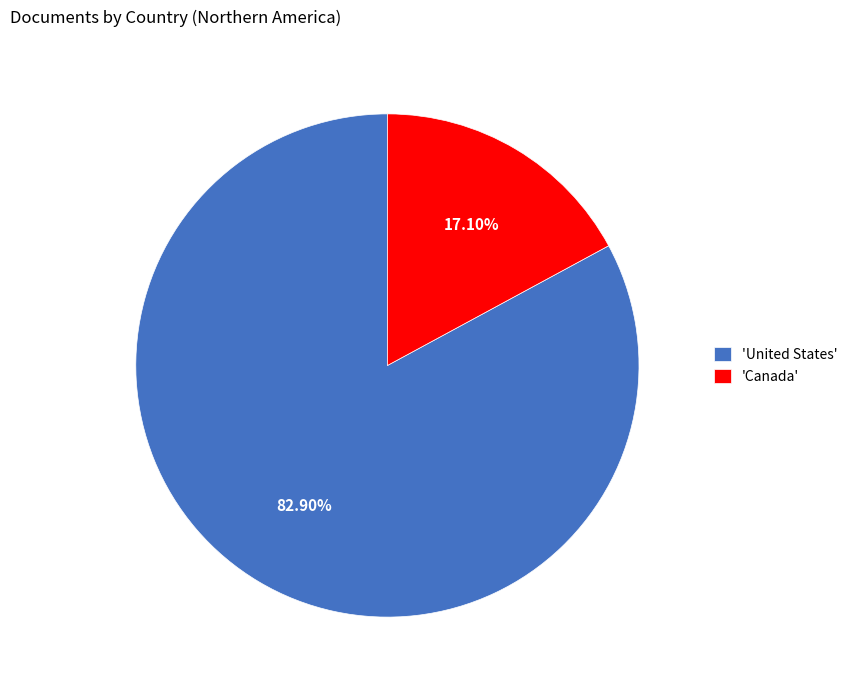

Rank the categories by value from highest to lowest.

'United States', 'Canada'